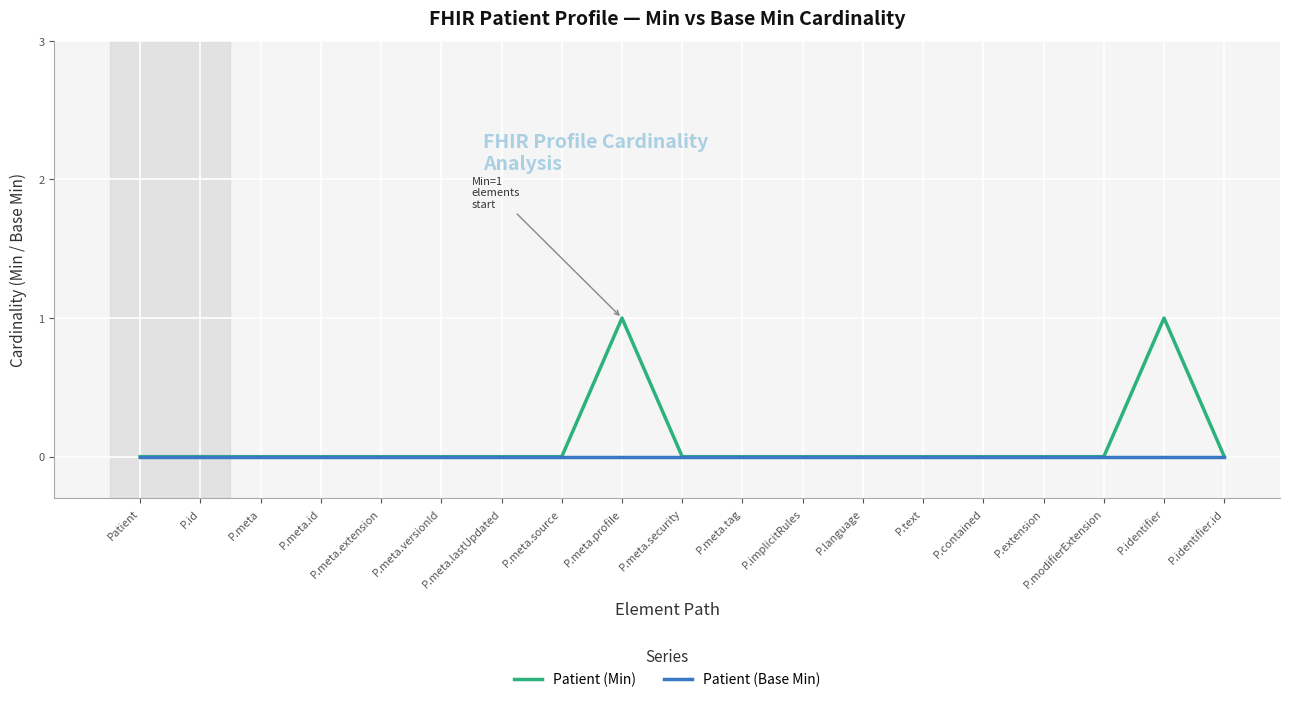

Rank the series by their maximum value, from highest to lowest.

Patient (Min), Patient (Base Min)